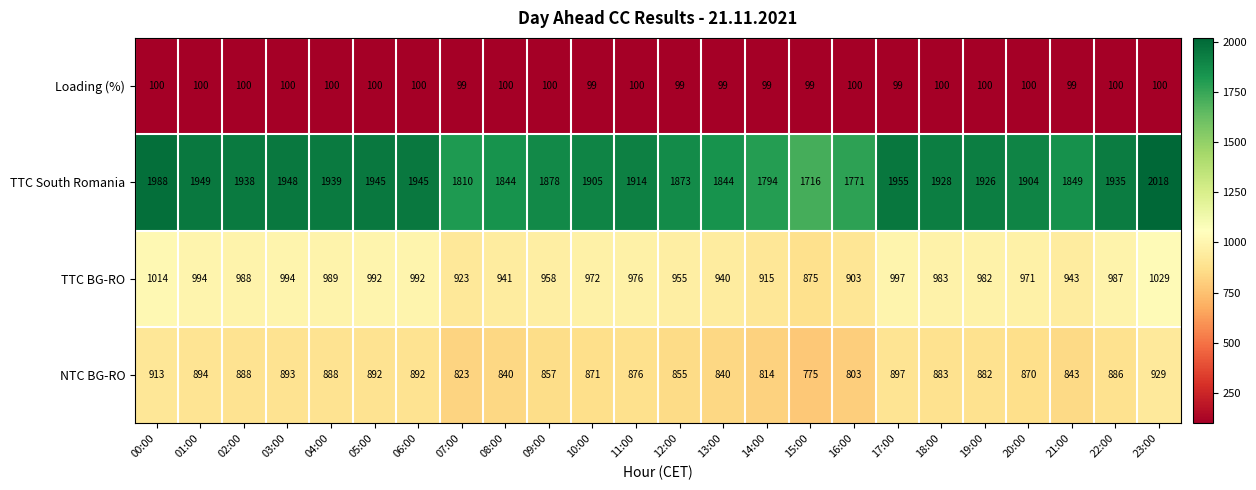

Where is NTC BG-RO nearest to the value 852?

12:00